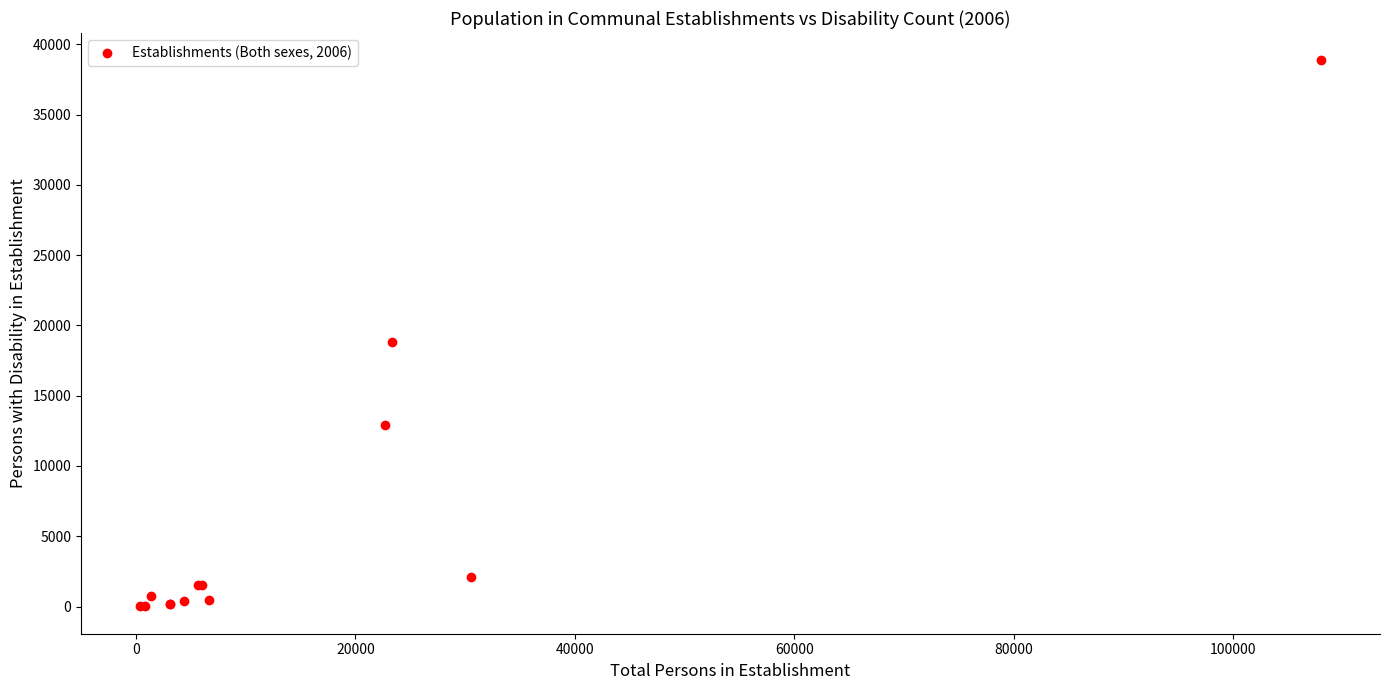

What Y value in the scatter plot is closest to 19435?

18837